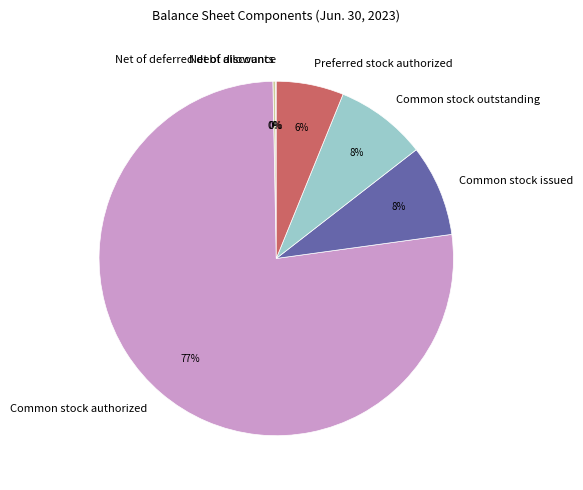

To the nearest percent, what is the average slice percentage?

17%